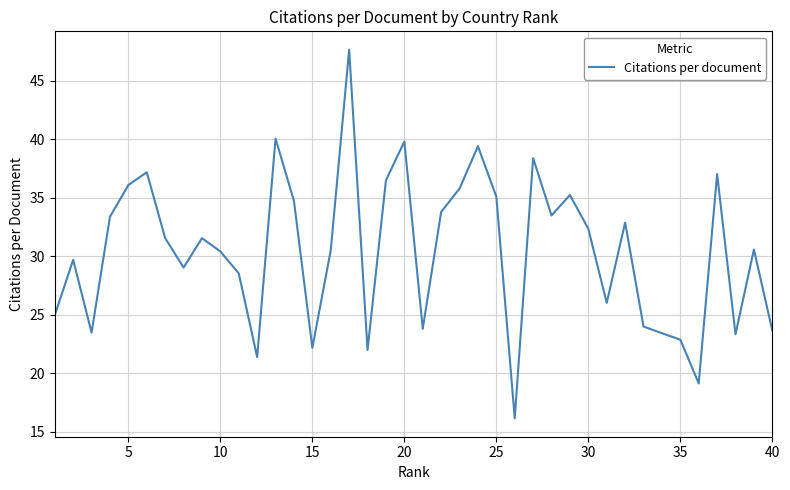

What is the difference between the second highest and minimum values?

23.9